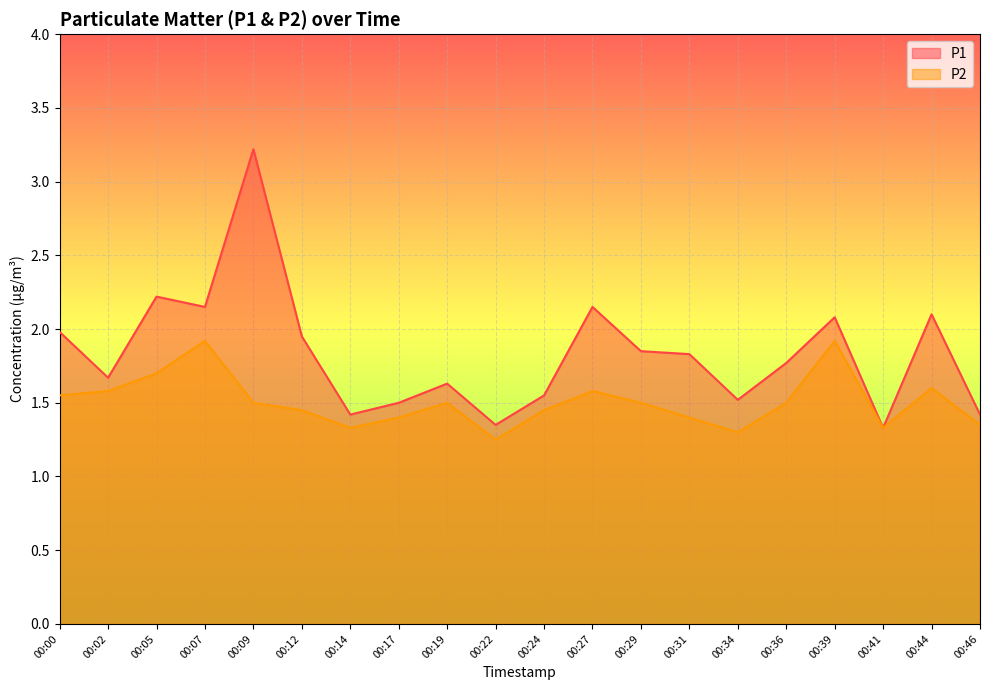

Rank the series by their maximum value, from highest to lowest.

P1, P2